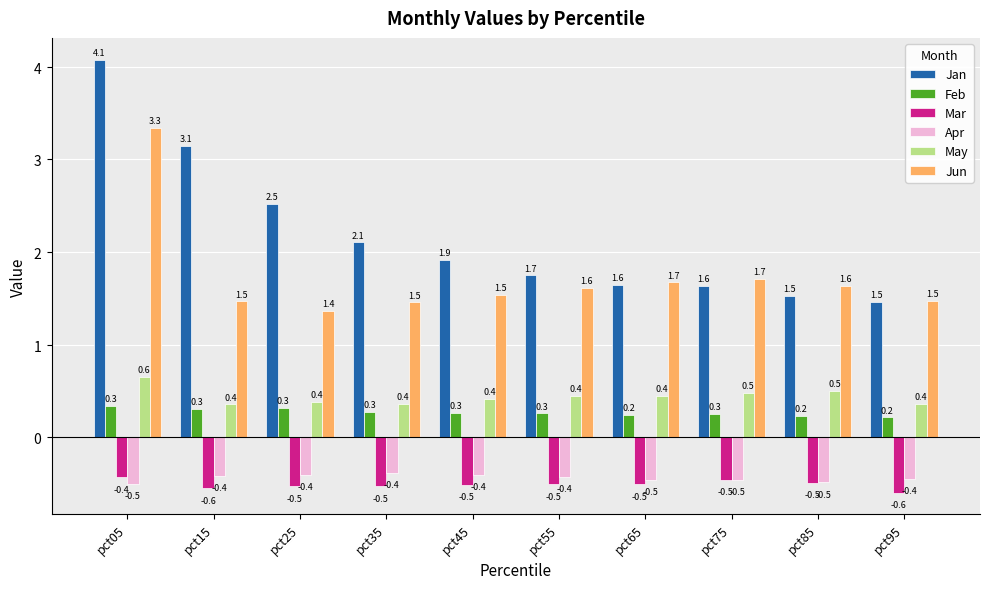

The Jun series shows 1.7 at pct75. True or false?

True